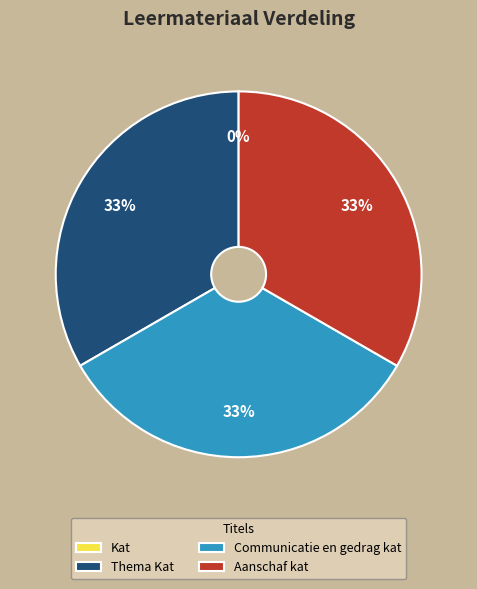

To the nearest percent, what is the difference between the largest and smallest slice percentages?

33%